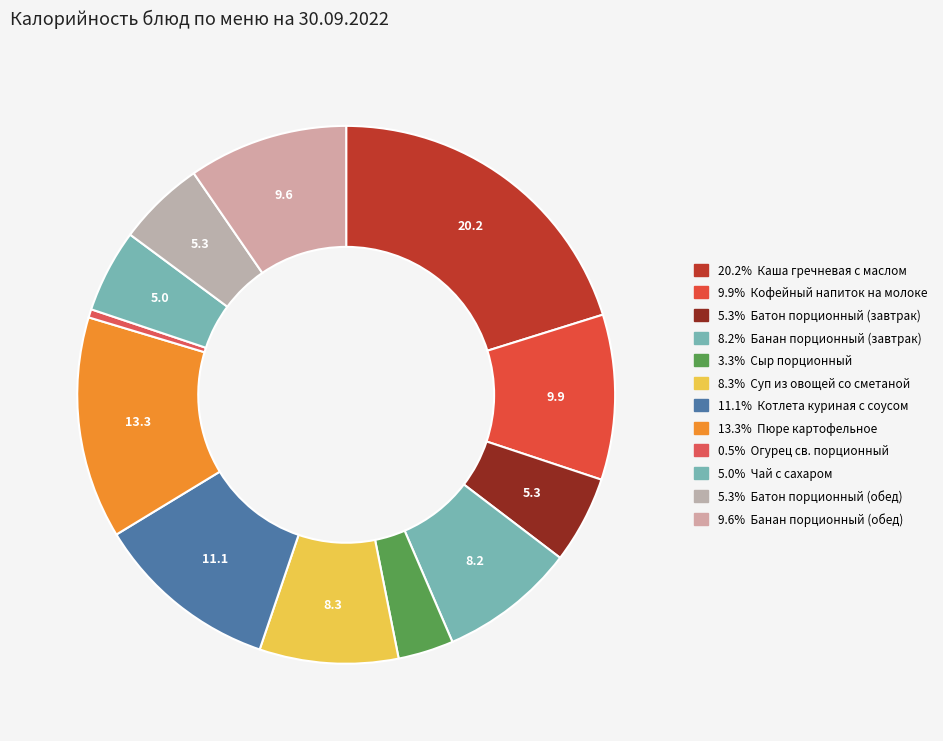

Count the number of slices in the pie.

12